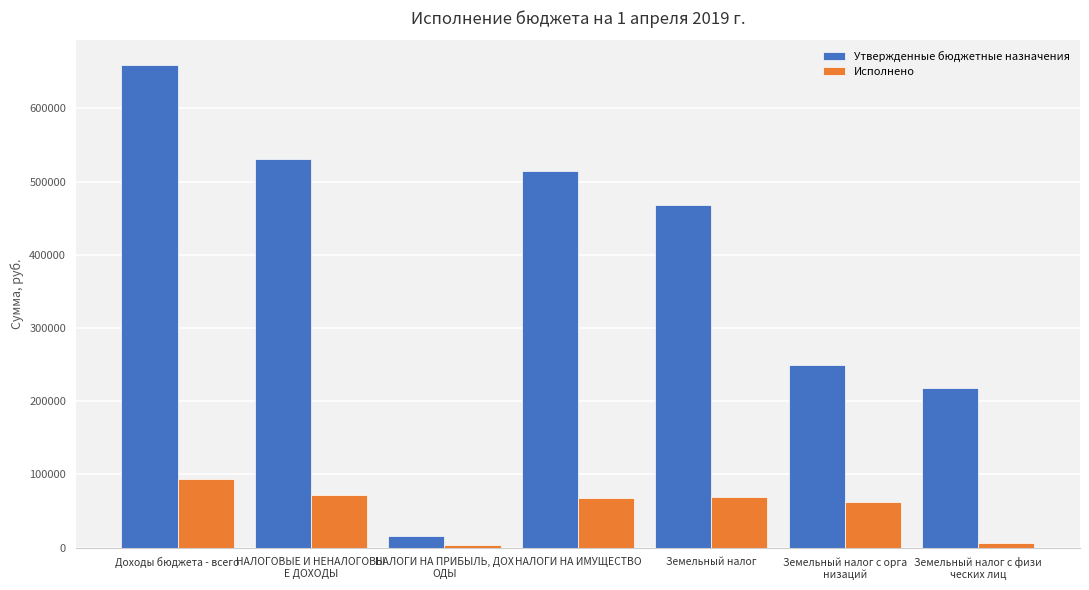

What is the highest value of the Исполнено series?

93291.0